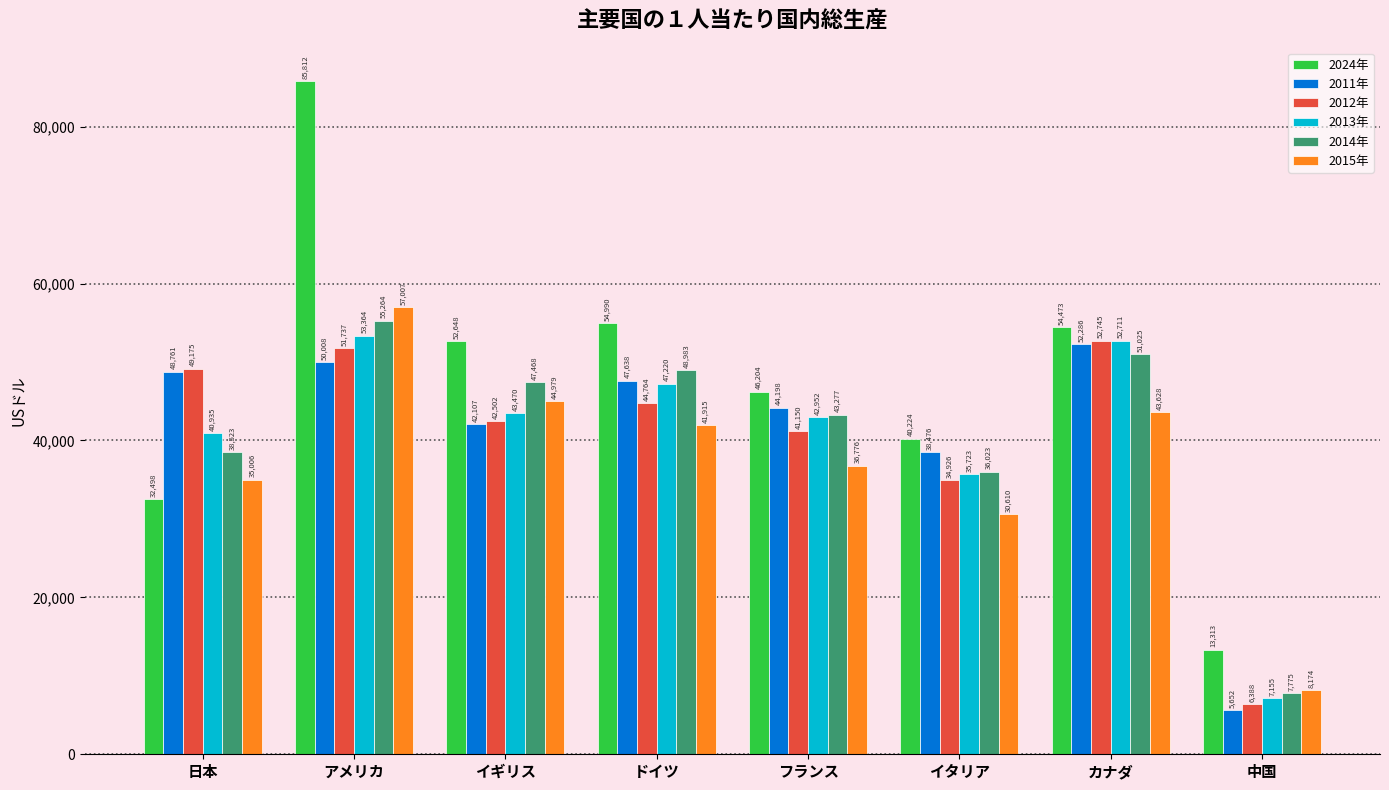

Where does the 2011年 series first go above 47638?

日本